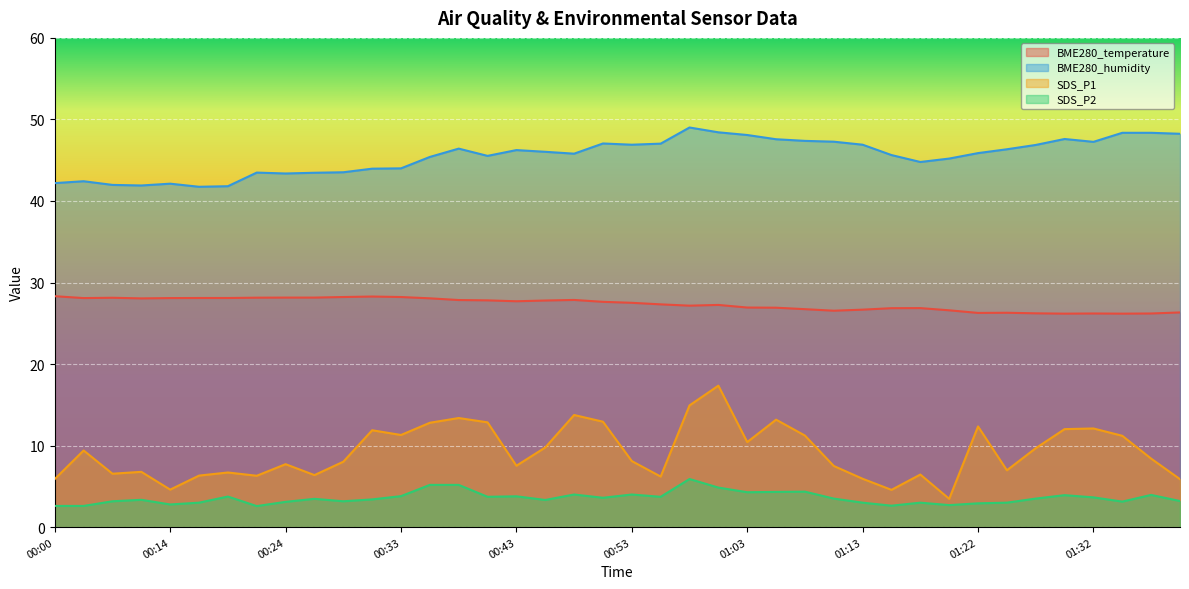

Where is the first local minimum for SDS_P2?

00:14